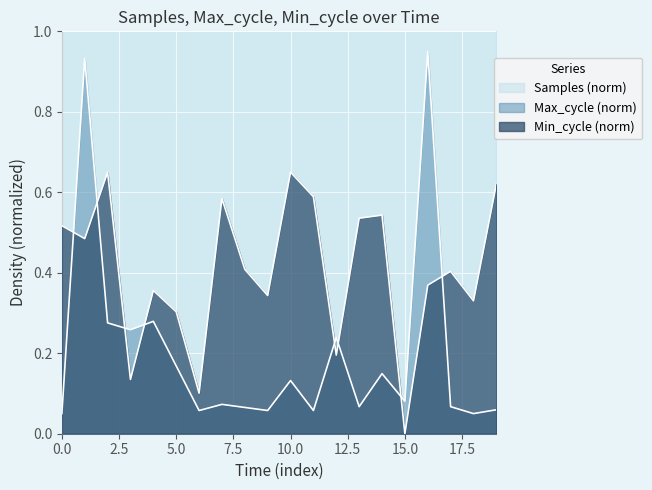

Which series has the largest total across all categories?

Samples (norm)